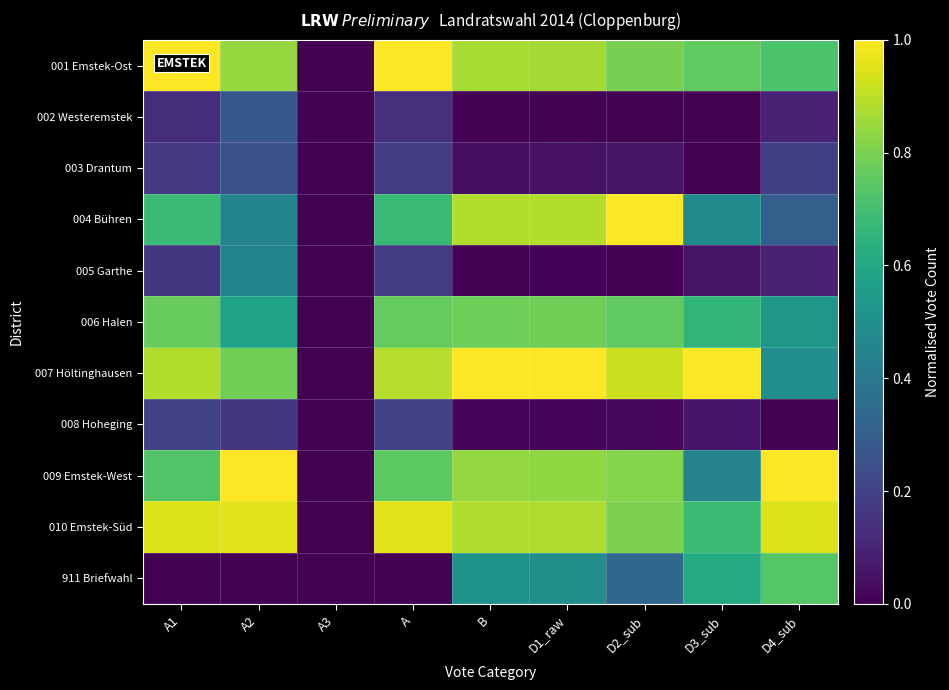

At D1_raw, list the series in order from smallest to largest.

002 Westeremstek, 005 Garthe, 008 Hoheging, 003 Drantum, 911 Briefwahl, 006 Halen, 009 Emstek-West, 001 Emstek-Ost, 010 Emstek-Süd, 004 Bühren, 007 Höltinghausen